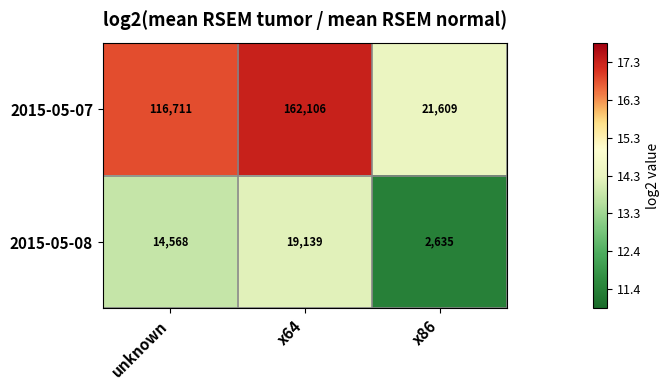

Which series changed the most between x64 and x86?

2015-05-07